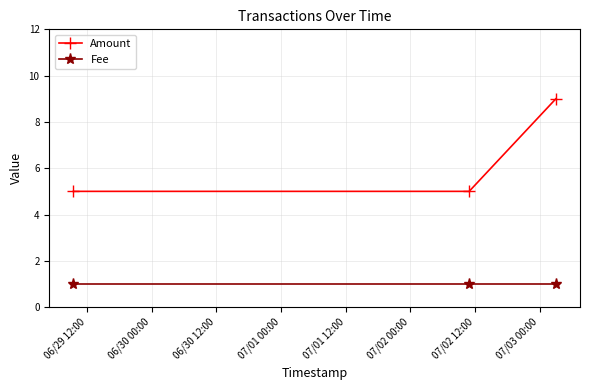

At how many categories does at least one series exceed 4?

3